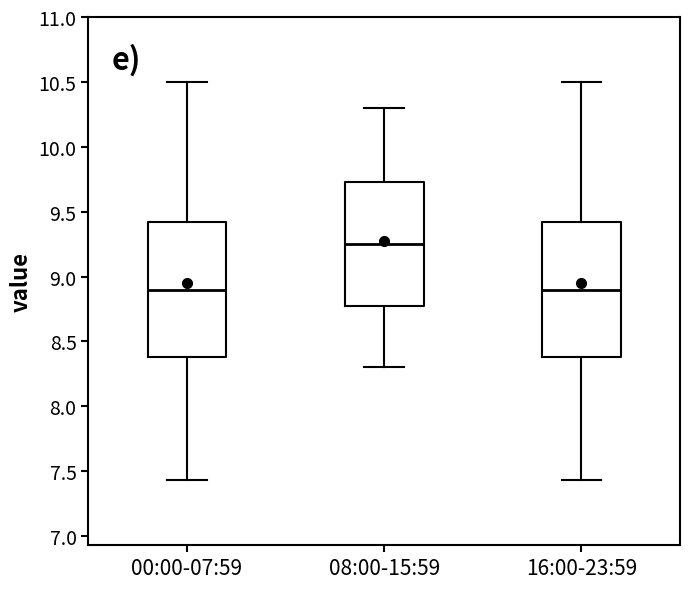

Reading left to right, read every box against the y-axis: the position of its median line, the range the box covers, and the ends of its whiskers. The values are not printed on the chart, so give them approximately, as read against the axis.

00:00-07:59: median 8.90, box 8.40 to 9.40, whiskers 7.45 to 10.50
08:00-15:59: median 9.25, box 8.80 to 9.75, whiskers 8.30 to 10.30
16:00-23:59: median 8.90, box 8.40 to 9.40, whiskers 7.45 to 10.50